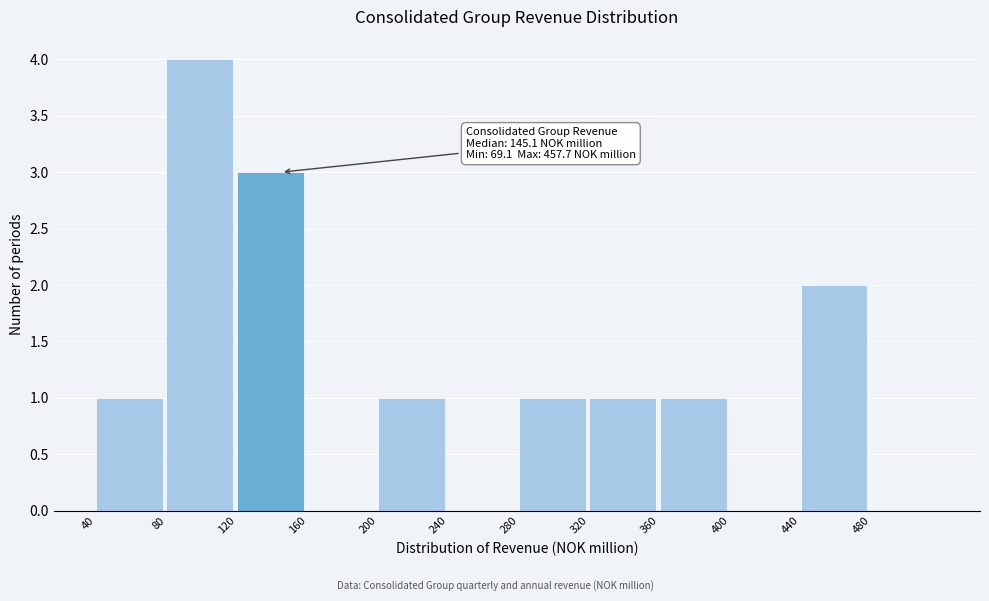

Over which range of the x-axis is the bar tallest?

80 to 120